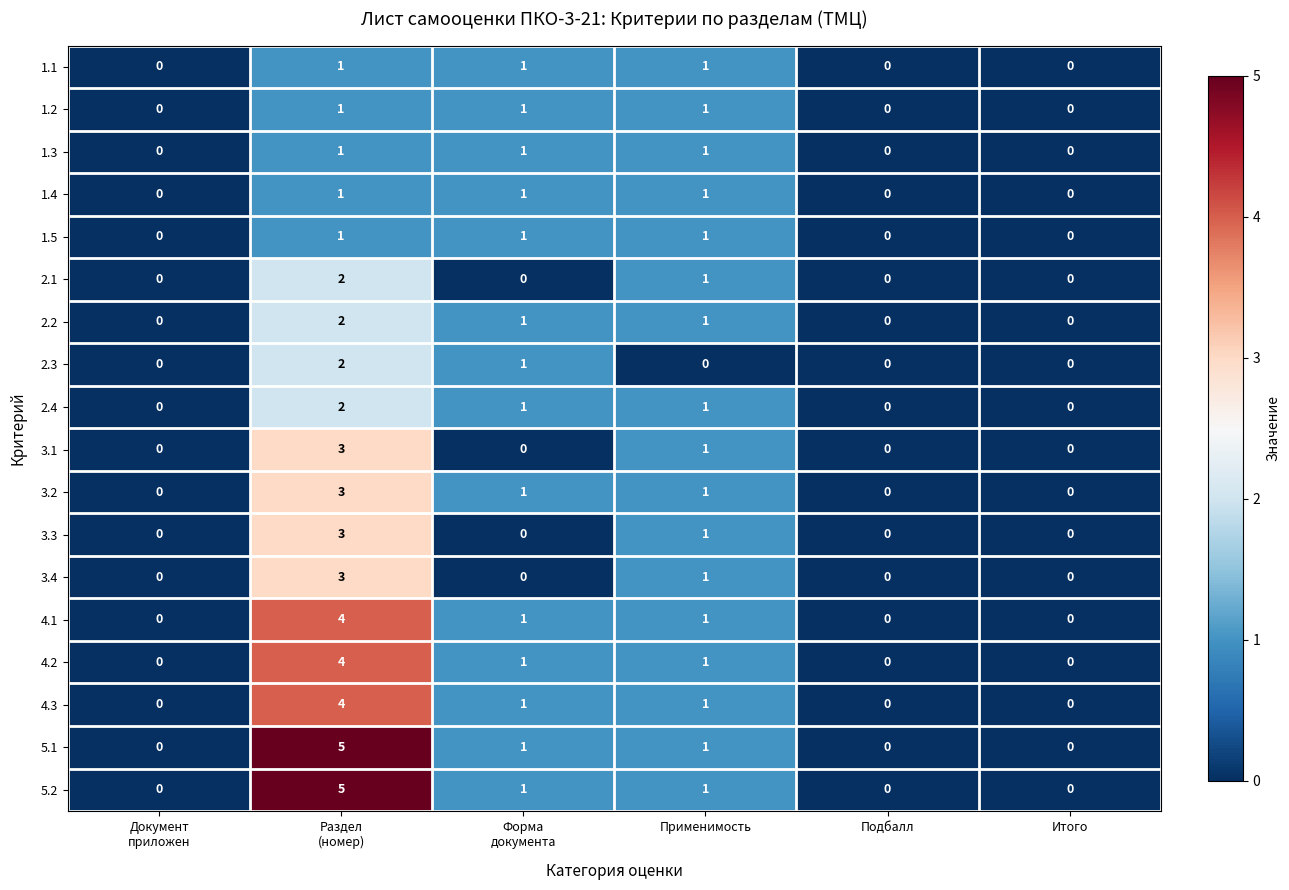

How many 2.1 values are between 0 and 1?

5